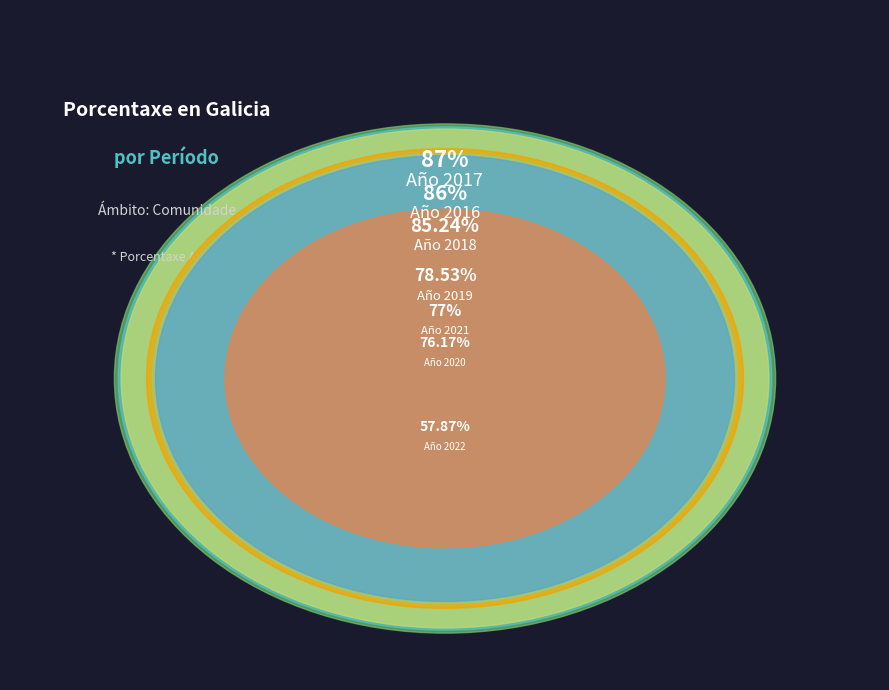

Combined, what portion of the pie is 2019 and 2022?

24.9%